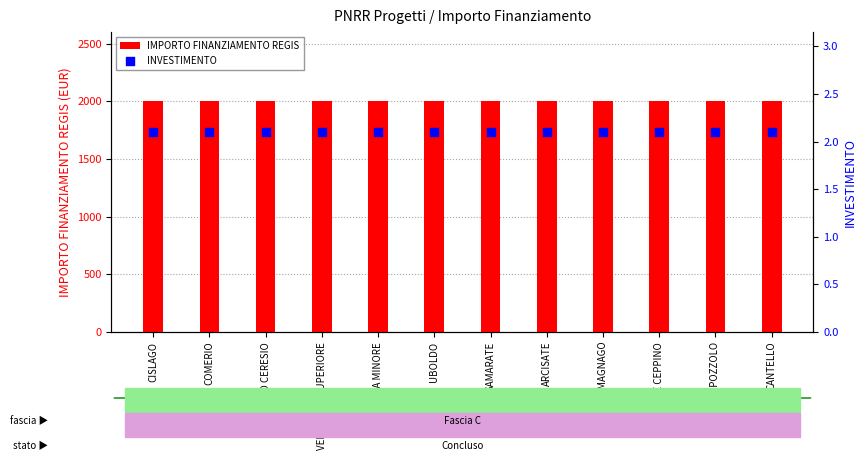

What is the total value across all series at COMERIO?

2002.1